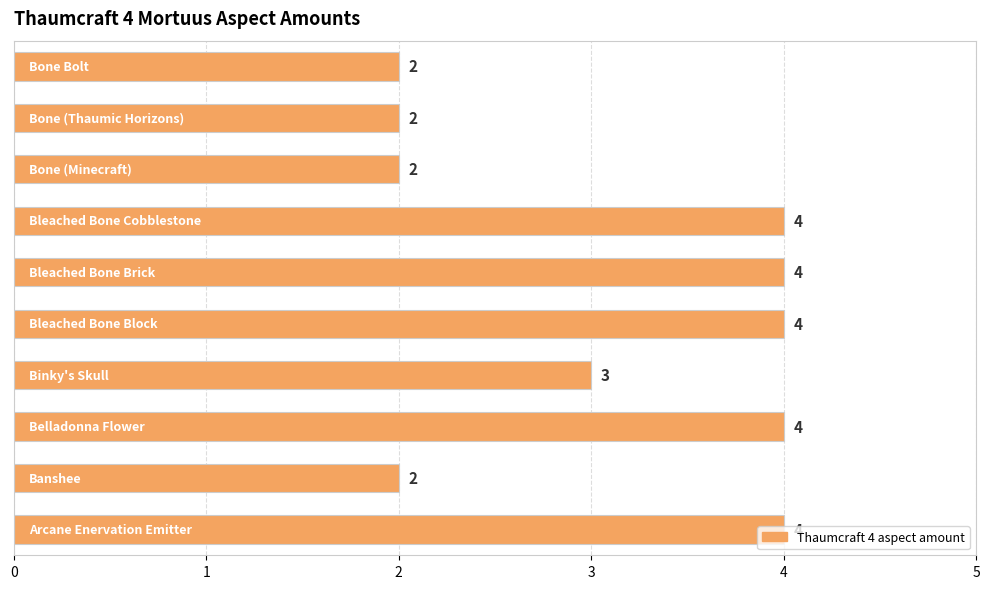

What is the maximum value shown in the chart?

4